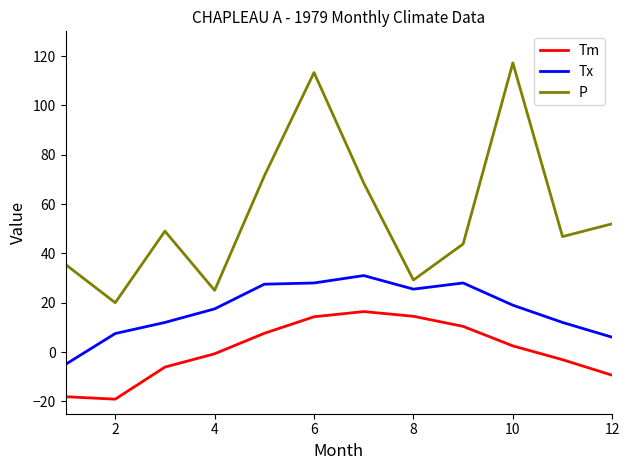

How many positive values does the Tm series have?

6